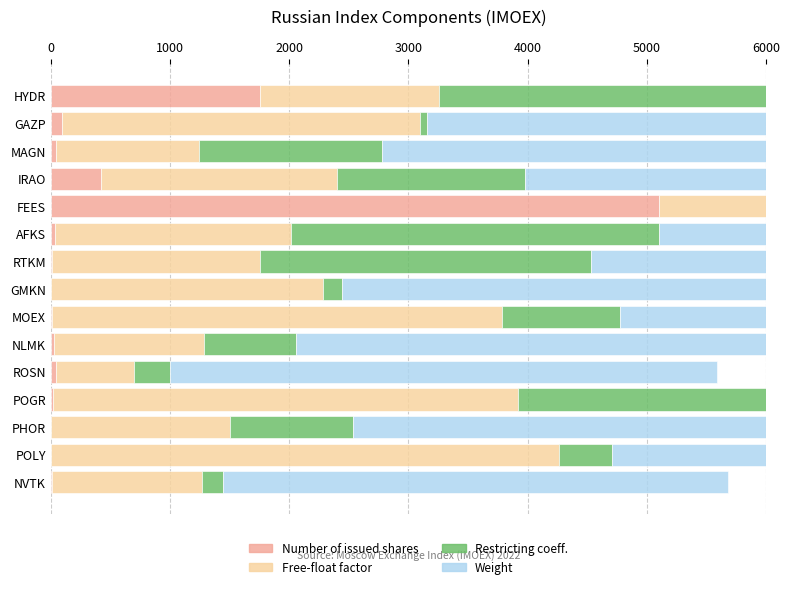

Reading left to right, what are all the values shown in this chart?

Number of issued shares (B): 1757.2	94.7	44.7	417.6	5098.7	38.6	13.1	0.6	9.1	24.0	42.4	15.8	0.5	1.9	12.2
Free-float factor: 1500.0	3000.0	1200.0	1980.0	1080.0	1980.0	1740.0	2280.0	3780.0	1260.0	660.0	3900.0	1500.0	4260.0	1260.0
Restricting coefficient: 3280.4	61.8	1536.1	1584.3	6000.0	3080.3	2775.3	160.0	986.7	770.5	297.5	3976.6	1036.2	448.9	171.8
Weight: 5934.1	5718.8	5328.6	5234.4	5207.4	5046.0	4992.2	4911.4	4884.5	4749.9	4588.5	4561.6	4373.2	4346.3	4238.6